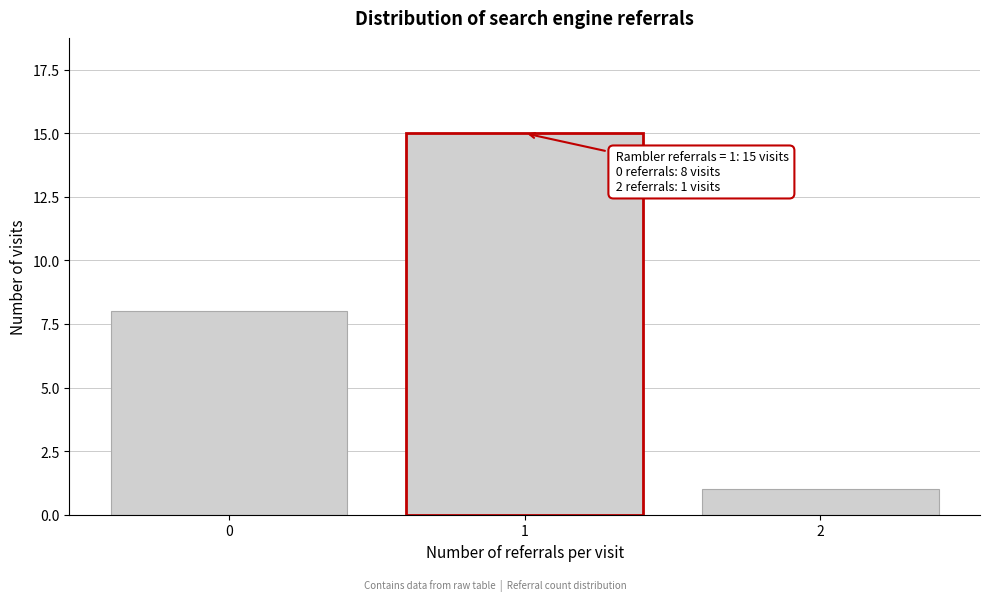

Reading left to right, transcribe all the data shown in this chart.

0=8	1=15	2=1